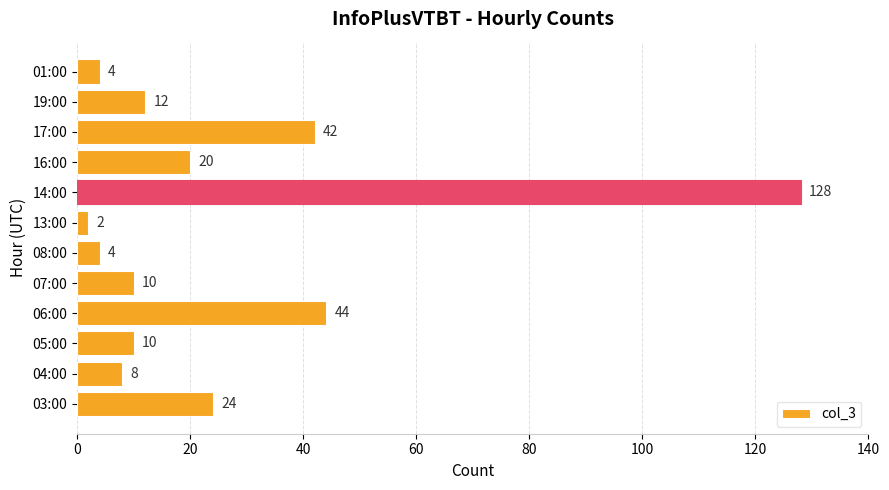

At which label is the value closest to 65?

06:00